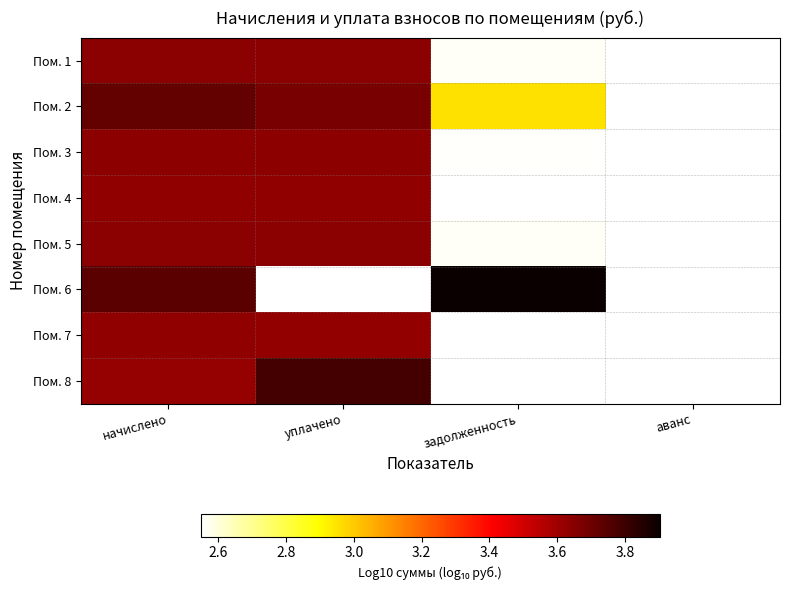

Which category has the highest value in the Пом. 3 series?

начислено